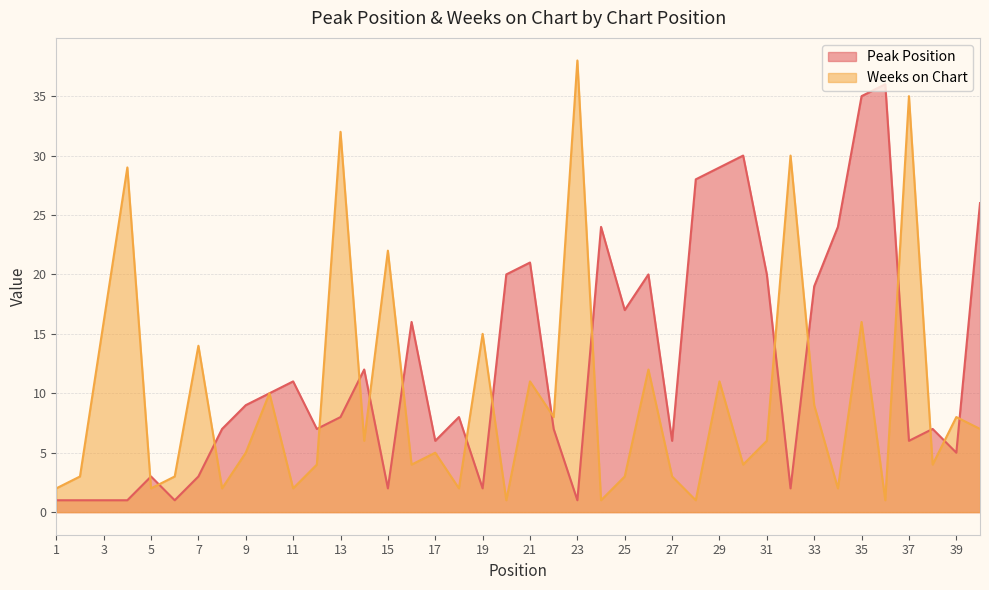

True or false: Peak Position and Weeks on Chart intersect in this chart.

True